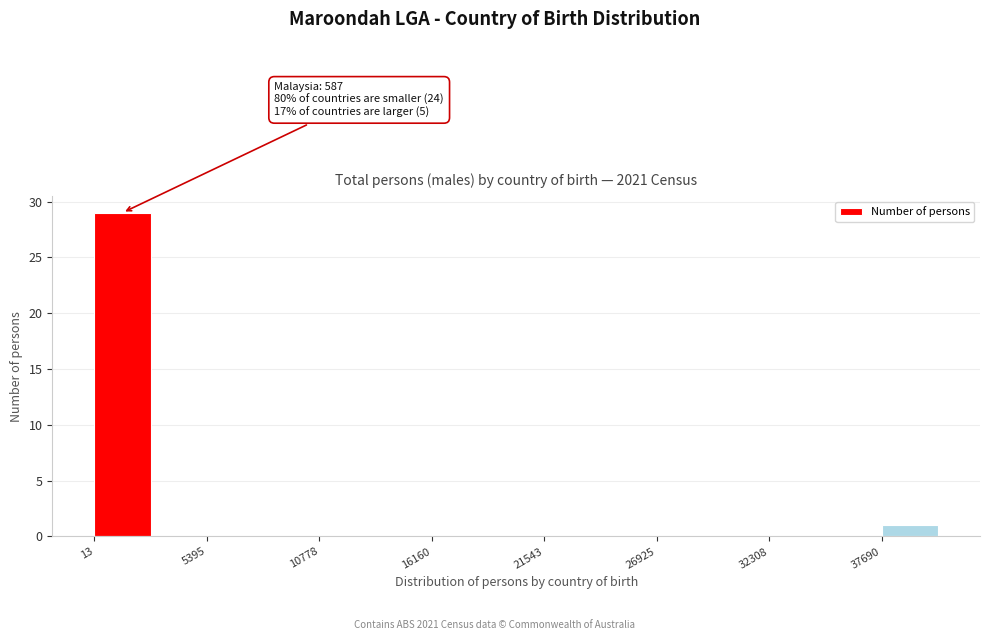

Around what value on the x-axis is the tallest bar? Give the approximate position of its centre, as read against the axis.

1000